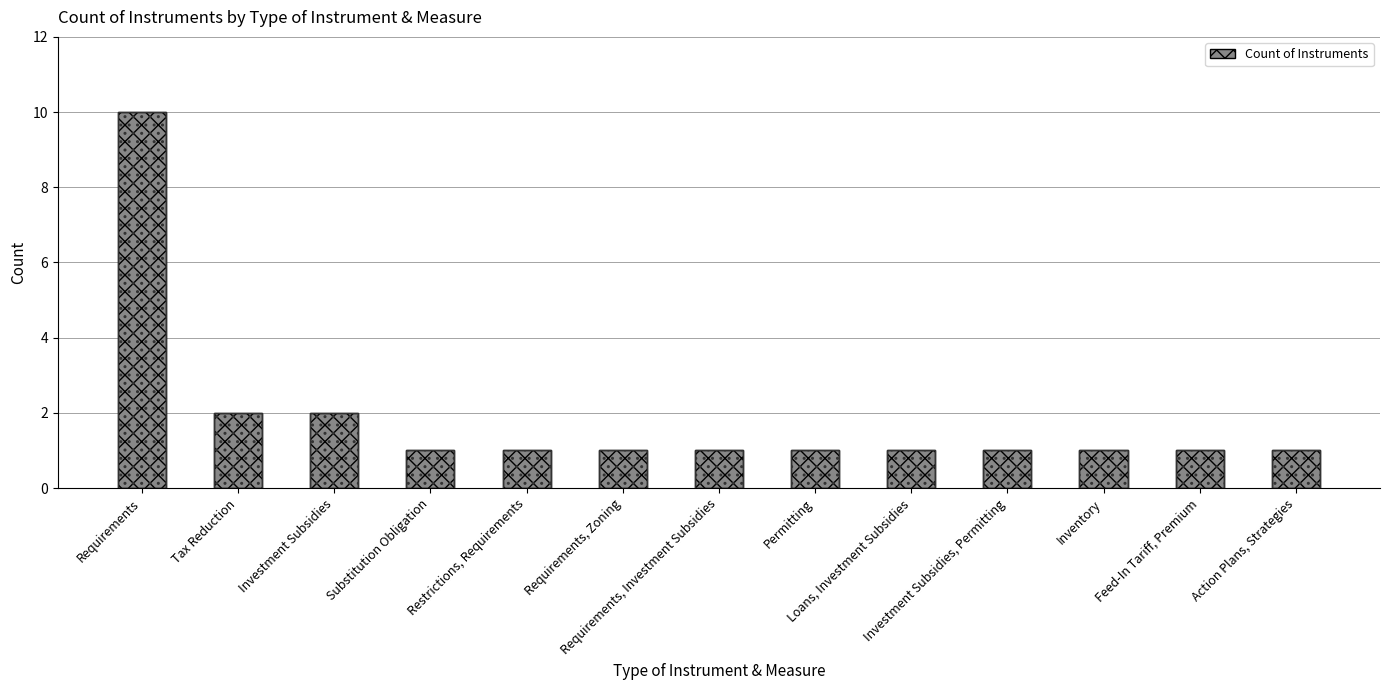

How many distinct data groups are displayed?

1